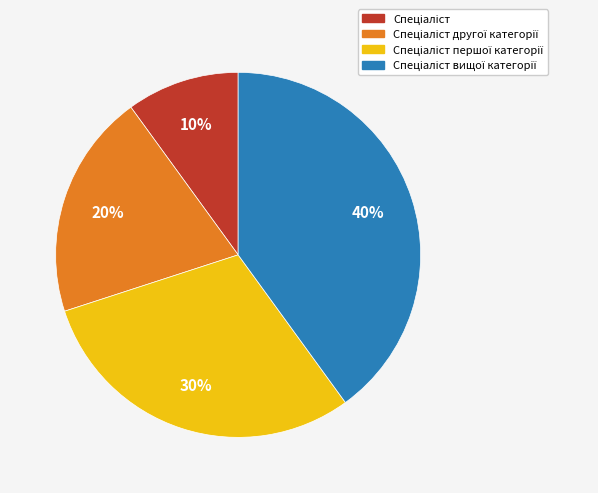

Does any single category account for the majority?

No